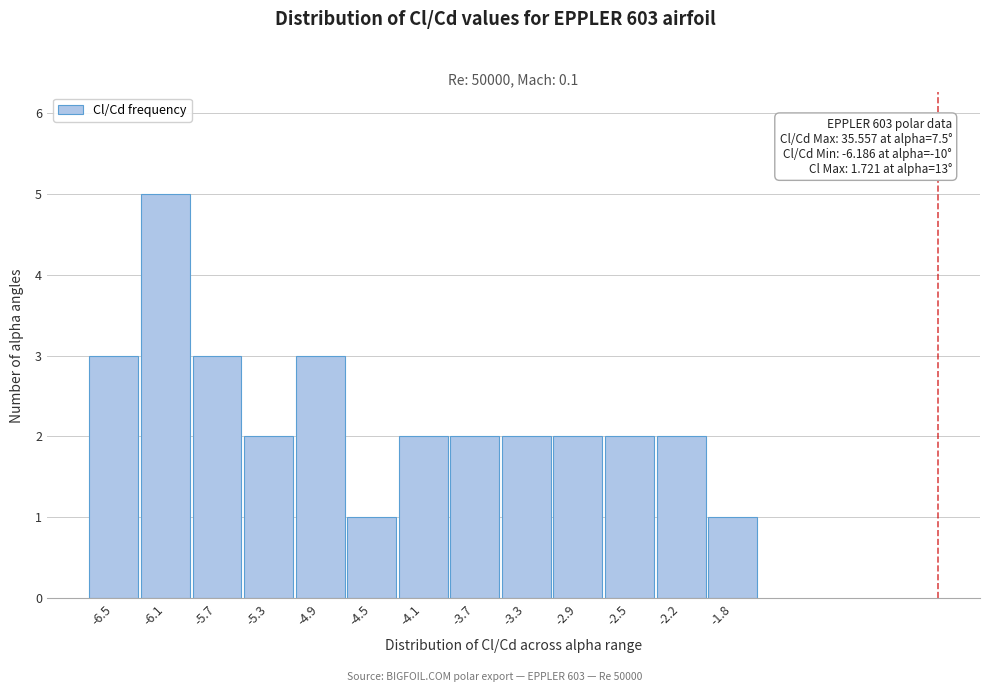

Reading left to right, extract all data points from this chart.

-6.5=3	-6.1=5	-5.7=3	-5.3=2	-4.9=3	-4.5=1	-4.1=2	-3.7=2	-3.3=2	-2.9=2	-2.5=2	-2.2=2	-1.8=1